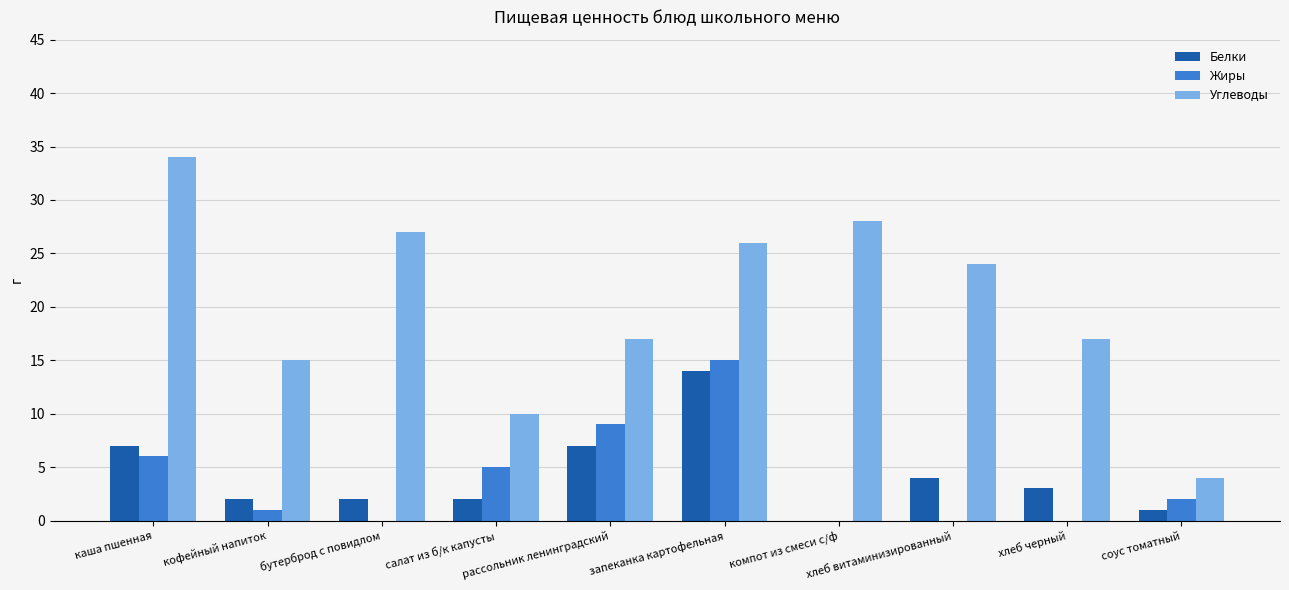

Which series has the largest range (max minus min)?

Углеводы